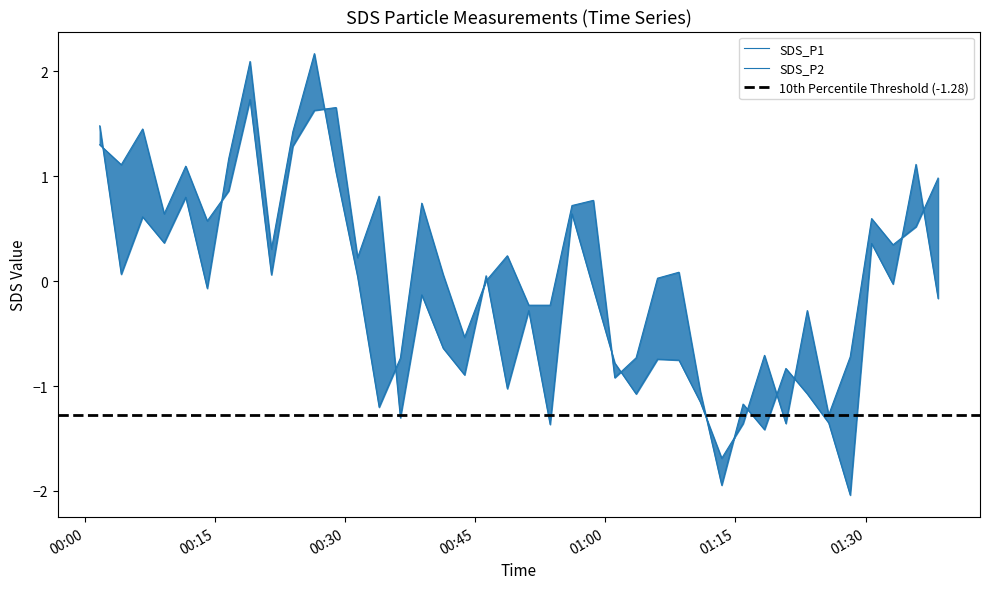

Where is the first local maximum for SDS_P2?

2022/01/29 00:06:39